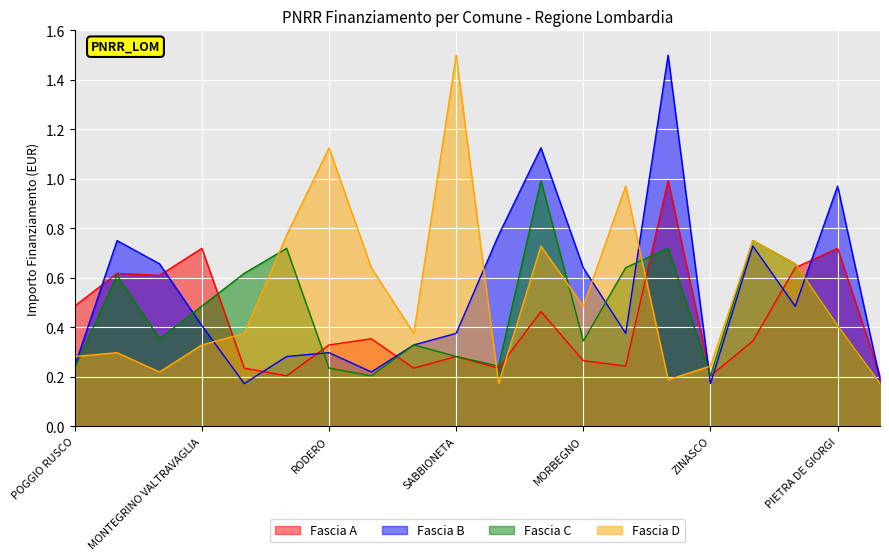

How many data points does each series have?

20